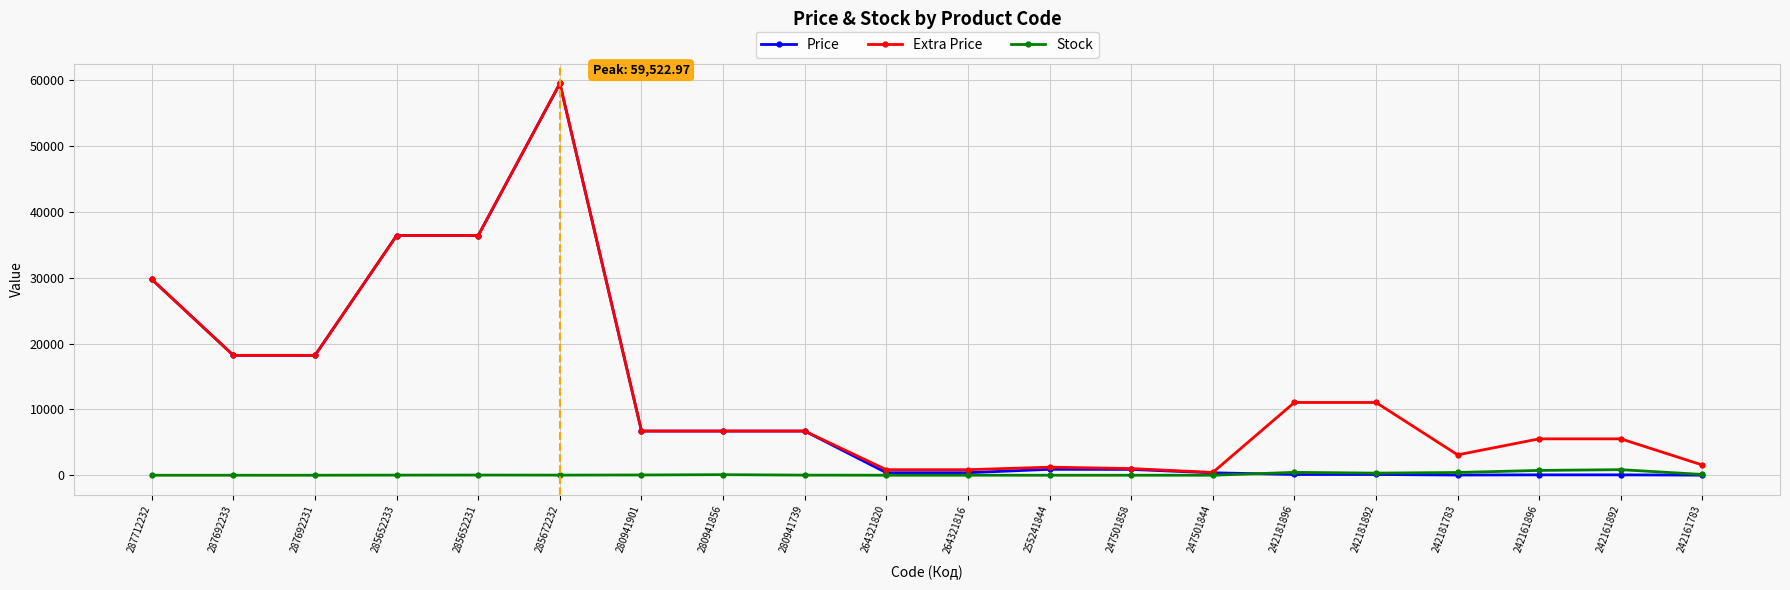

At how many categories does at least one series exceed 18692?

4